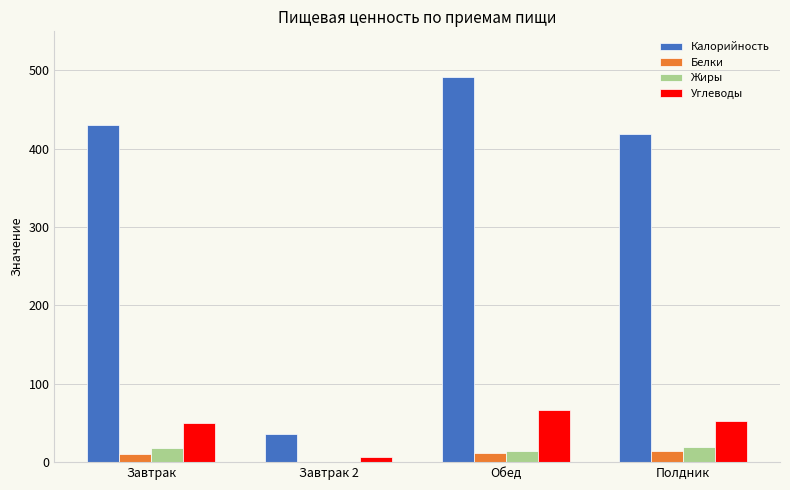

The value of Калорийность at Полдник is 743.0. True or false?

False